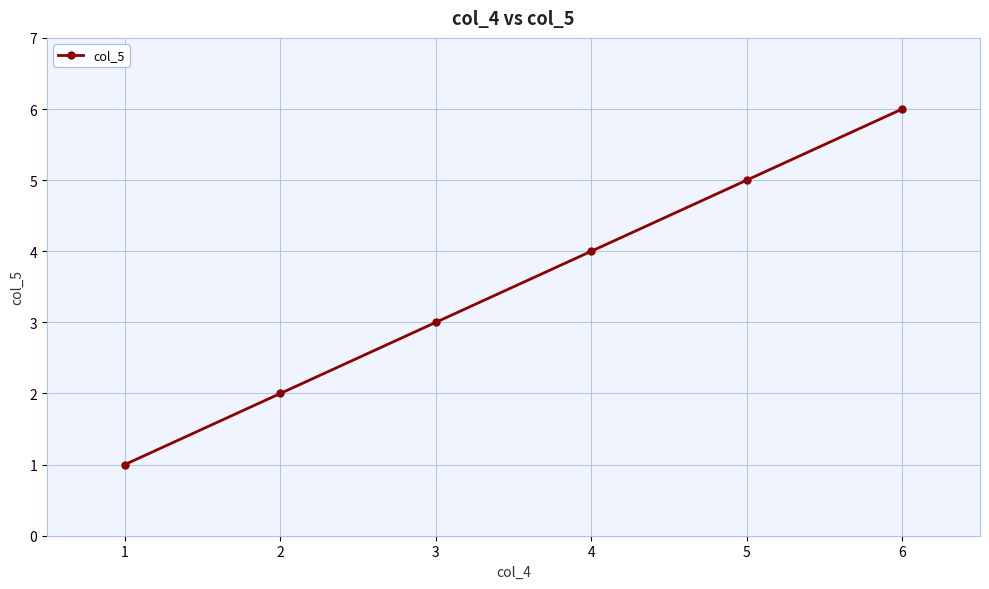

Approximately how many times larger is the value at 4 compared to 1?

4.0